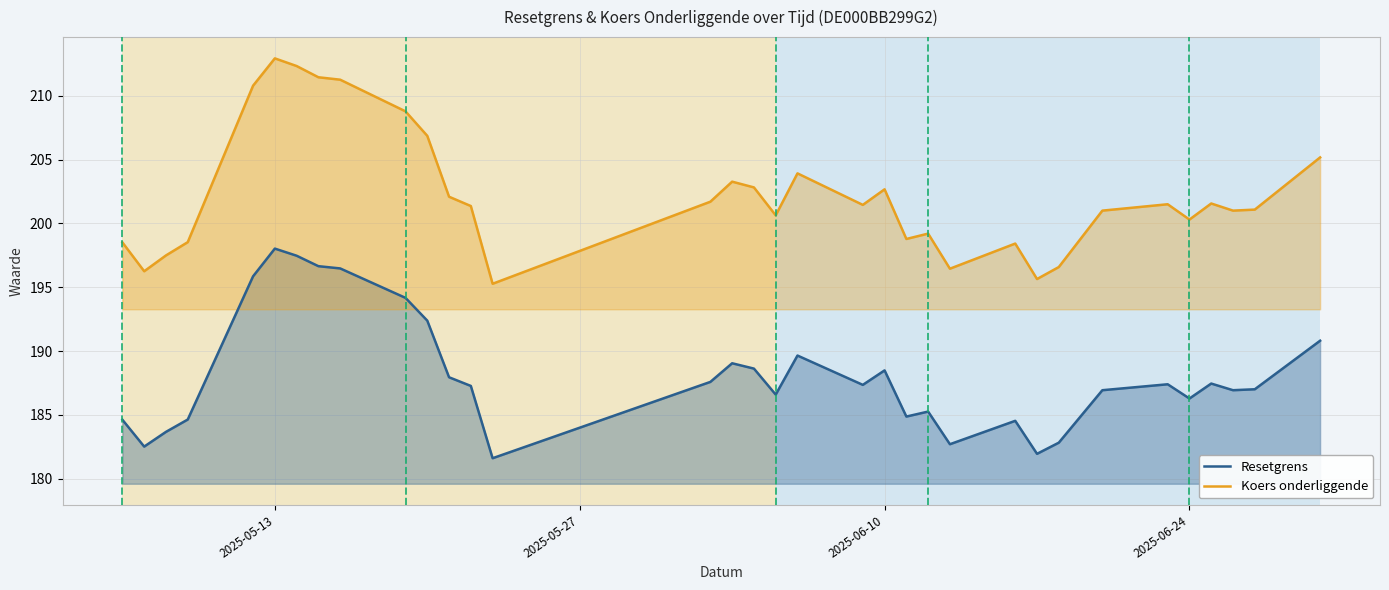

What is the sum of all Koers onderliggende values?

6877.0